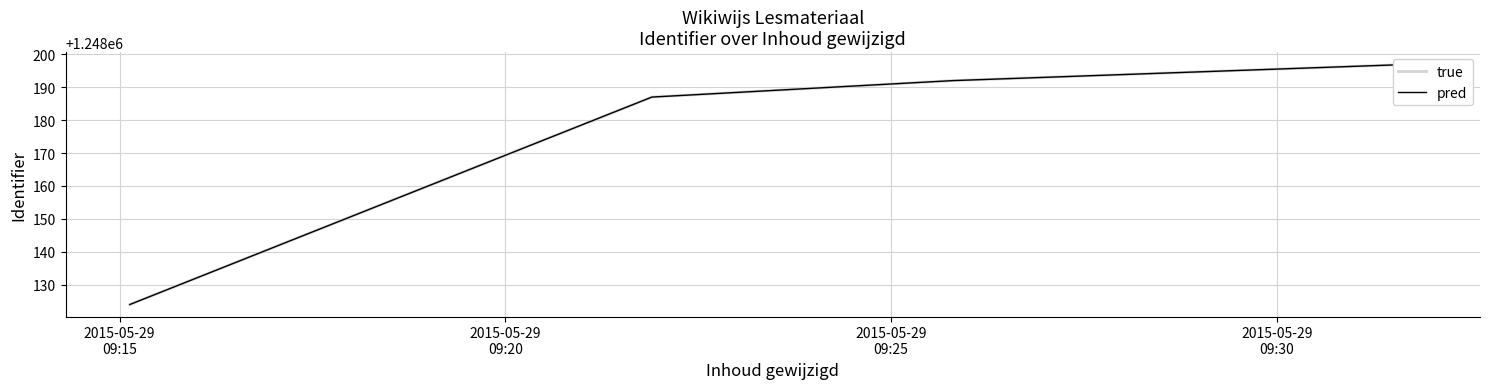

What is the smallest value displayed?

1248124